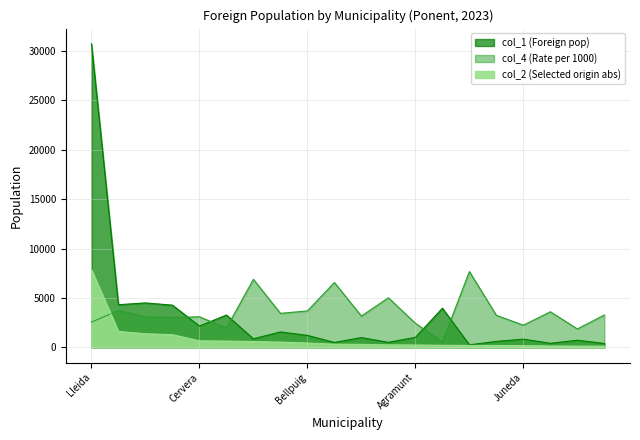

What is the difference between the second highest and second lowest values in the col_4 (Rate per 1000) series?

5017